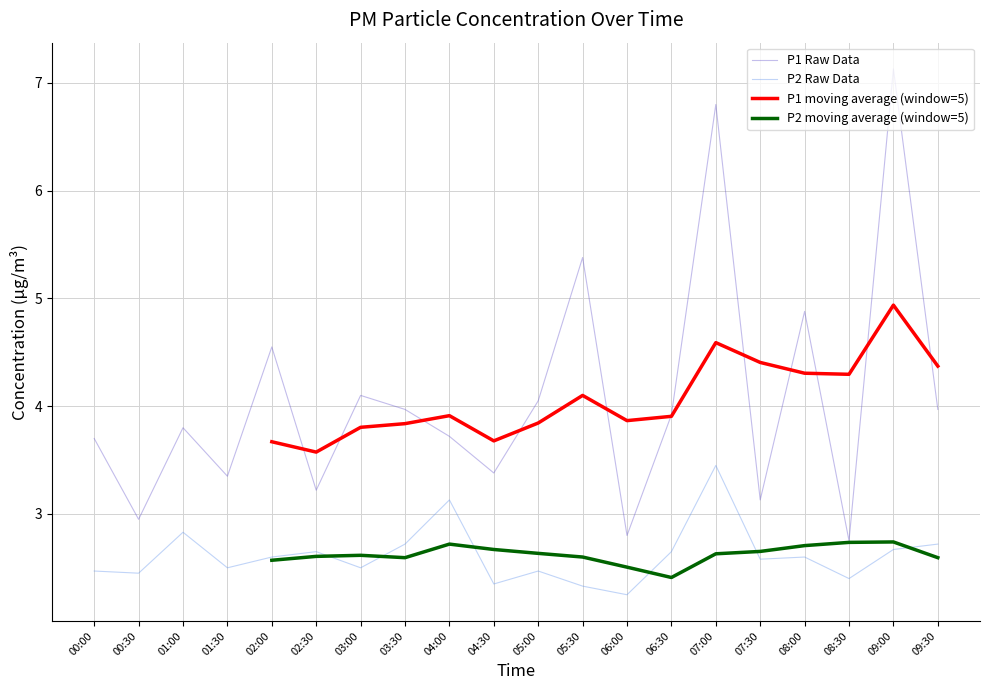

Is it true that P2 Raw Data equals 2.5 at 03:00?

True